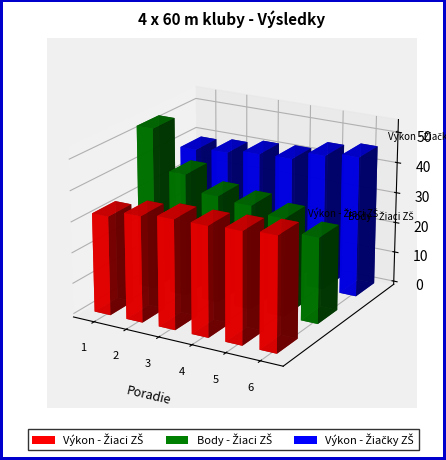

Reading left to right, list all the values displayed in this chart.

Výkon - Žiaci ZŠ: 1=32.2	2=34.4	3=35.6	4=35.7	5=36.2	6=37.1
Body - Žiaci ZŠ: 1=53.0	2=40.0	3=35.0	4=34.0	5=32.0	6=28.0
Výkon - Žiačky ZŠ: 1=38.9	2=39.8	3=41.2	4=41.5	5=44.5	6=45.9